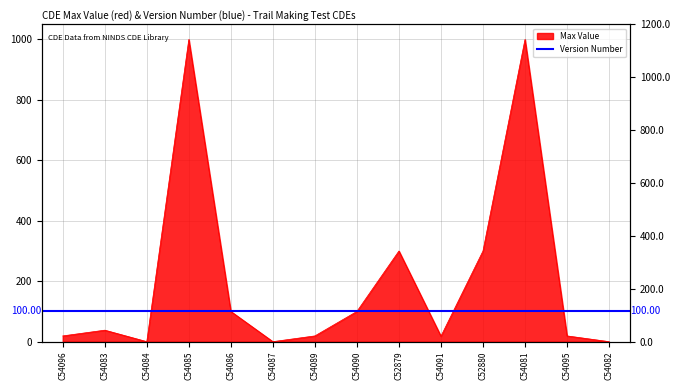

How many values are below 38?

7